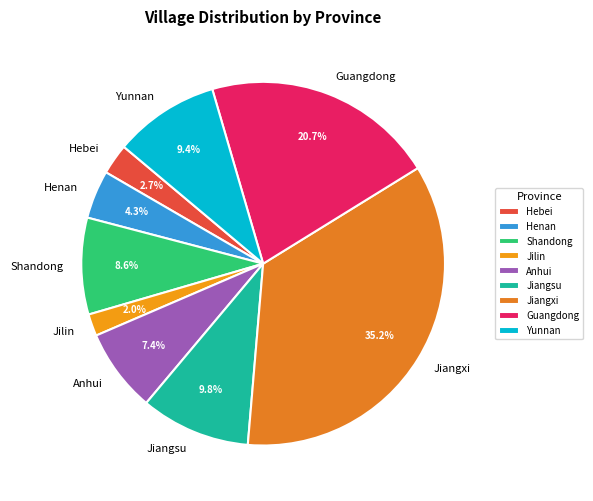

What portion of the pie excludes Guangdong?

79.3%